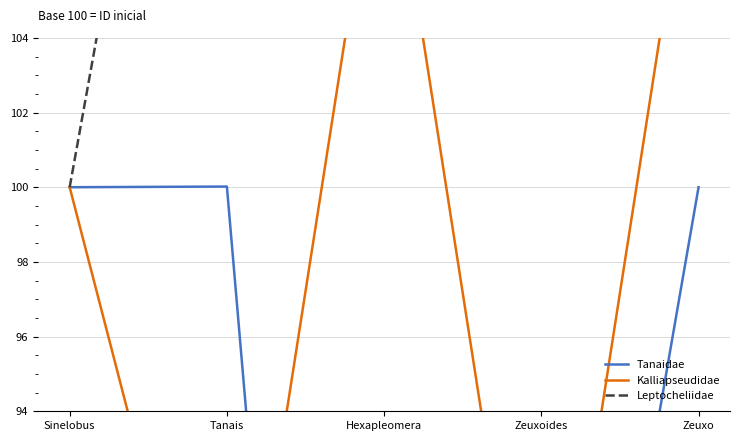

What is the difference between the maximum and minimum values in the Leptocheliidae series?

23.3